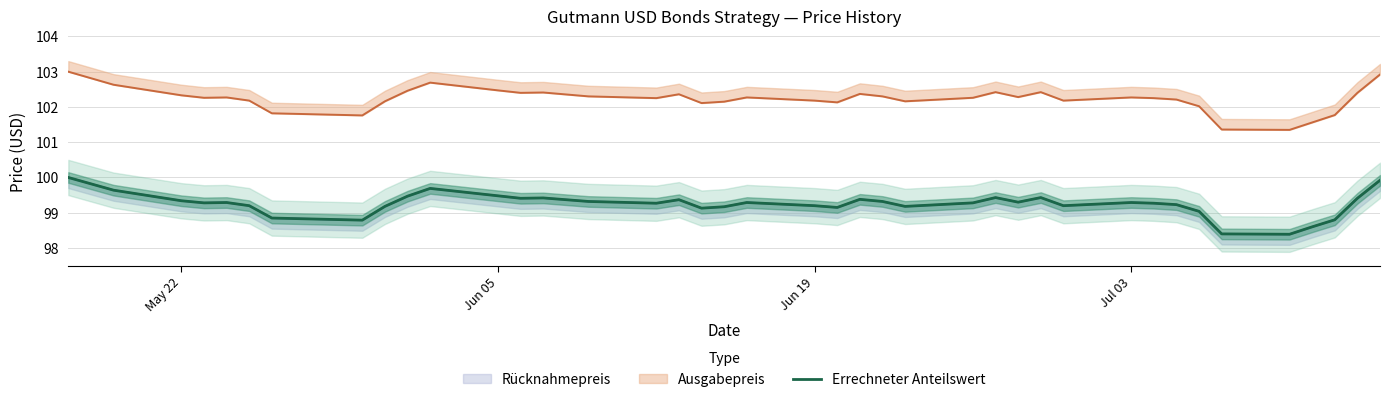

What is the value of the 39th point from the left?

99.4